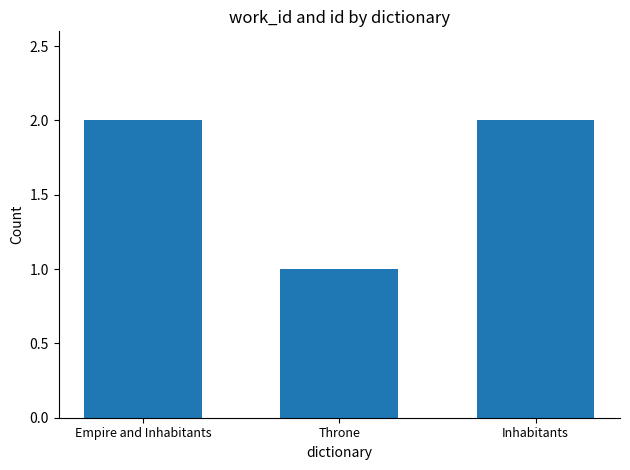

Approximately how many times larger is the value at Inhabitants compared to Empire and Inhabitants?

1.0